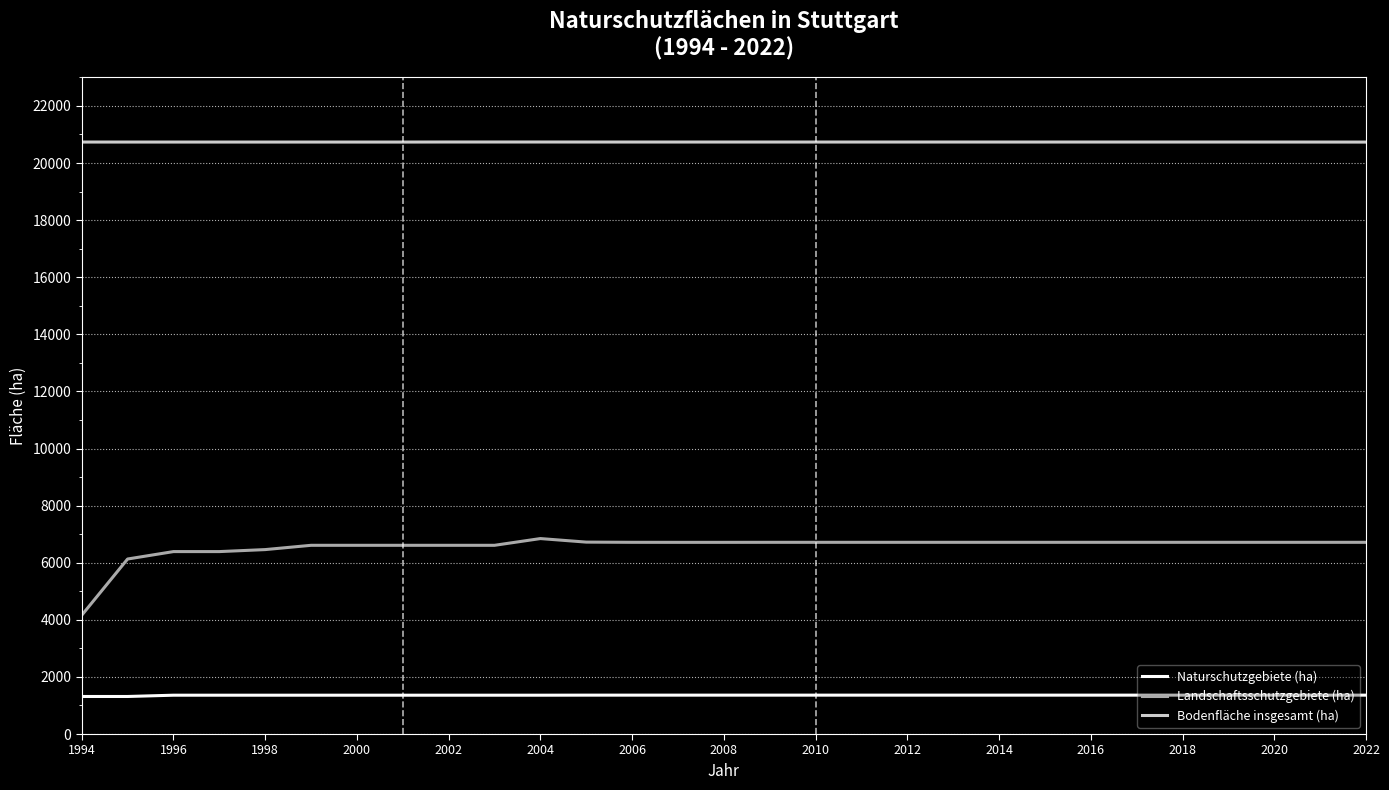

True or false: Naturschutzgebiete (ha) and Landschaftsschutzgebiete (ha) cross at least once.

False